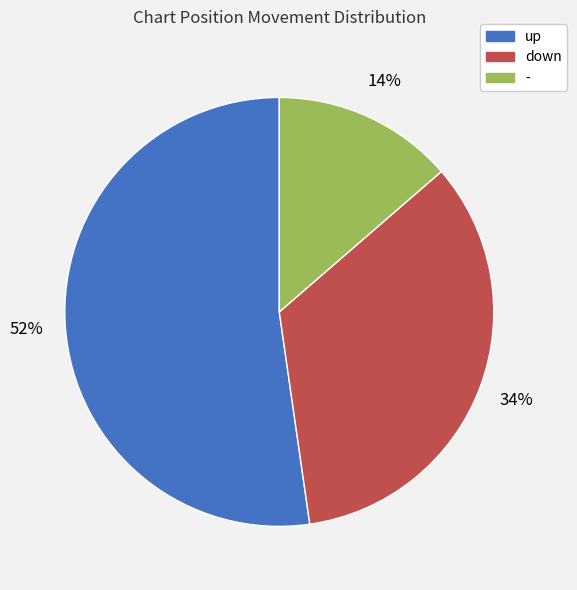

Which slice is the smallest?

-